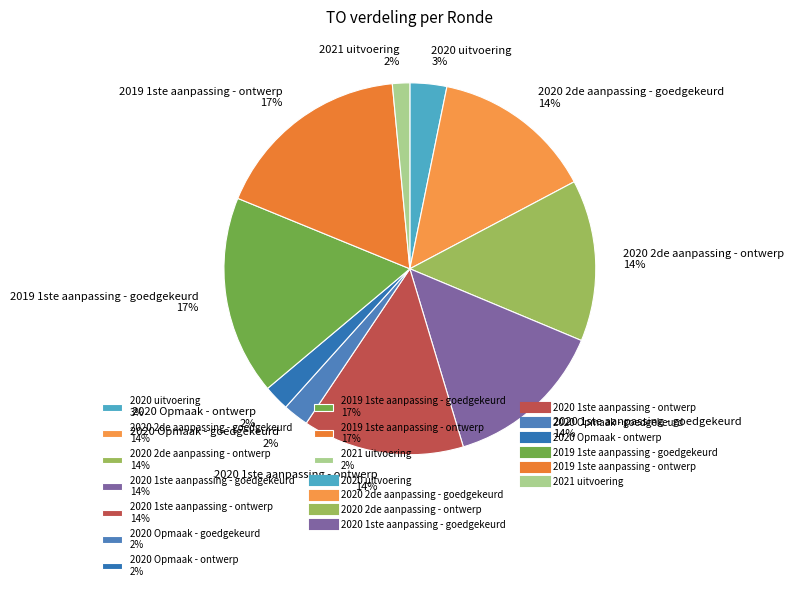

What percentage is the 2019 1ste aanpassing - goedgekeurd slice, to the nearest percent?

17%